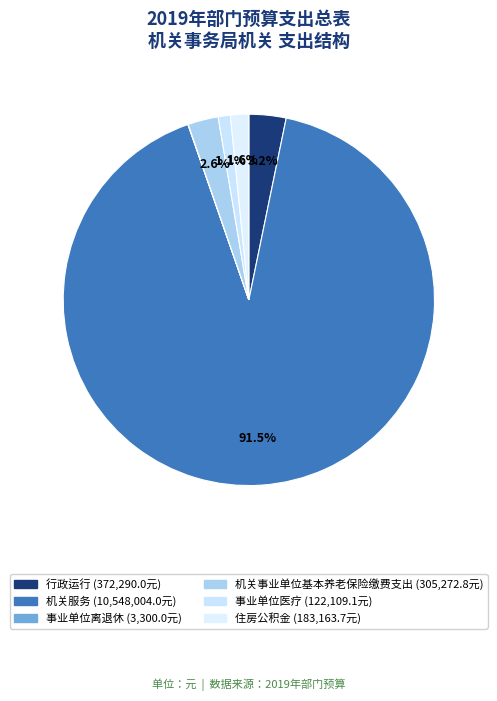

What is the majority slice?

机关服务